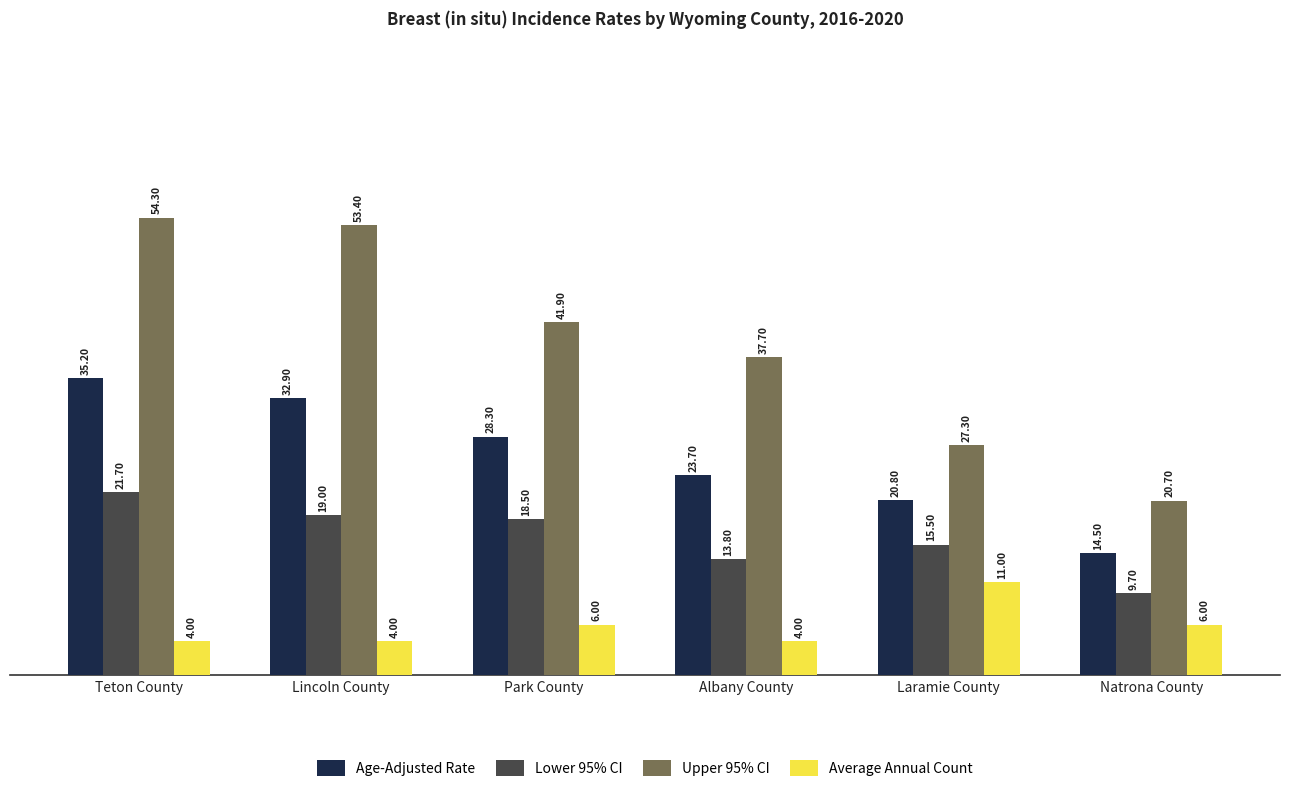

Does the chart contain any negative values?

No